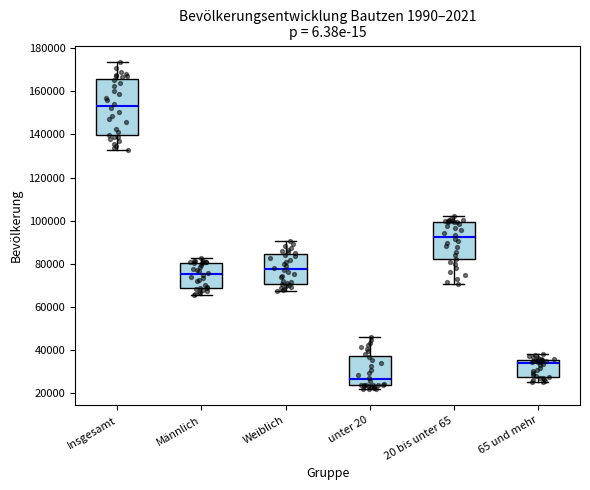

Which box's median line is the highest?

Insgesamt